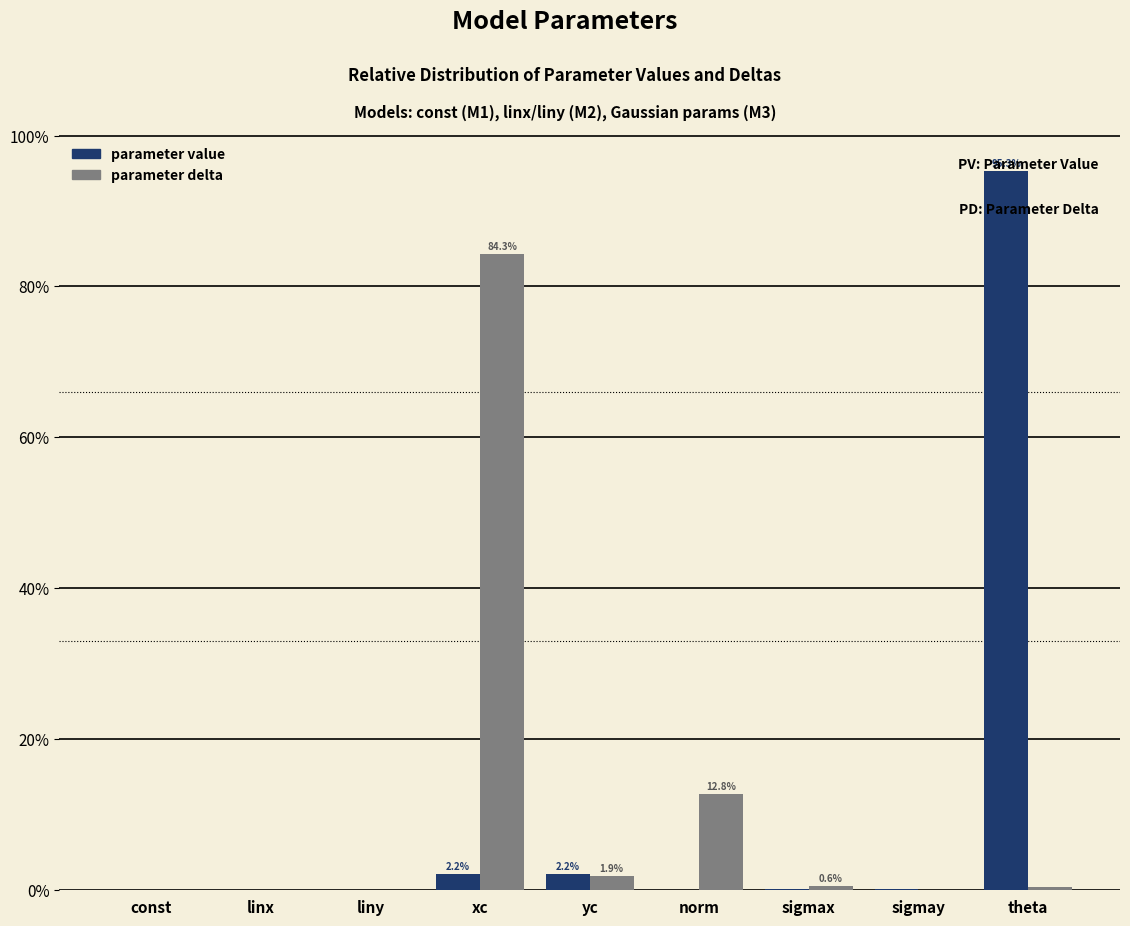

Is the value of parameter delta at norm greater than the value of parameter value at theta?

No